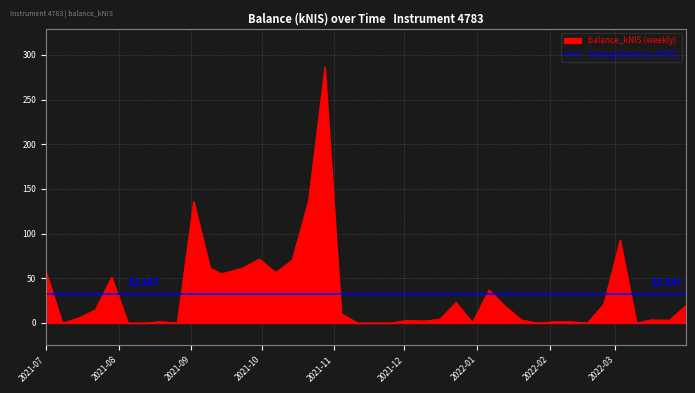

How many points are higher than both their immediate neighbors (excluding endpoints)?

12